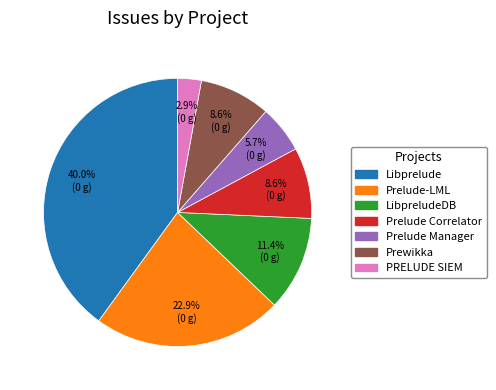

To the nearest percent, what is the combined percentage of LibpreludeDB and PRELUDE SIEM?

14%